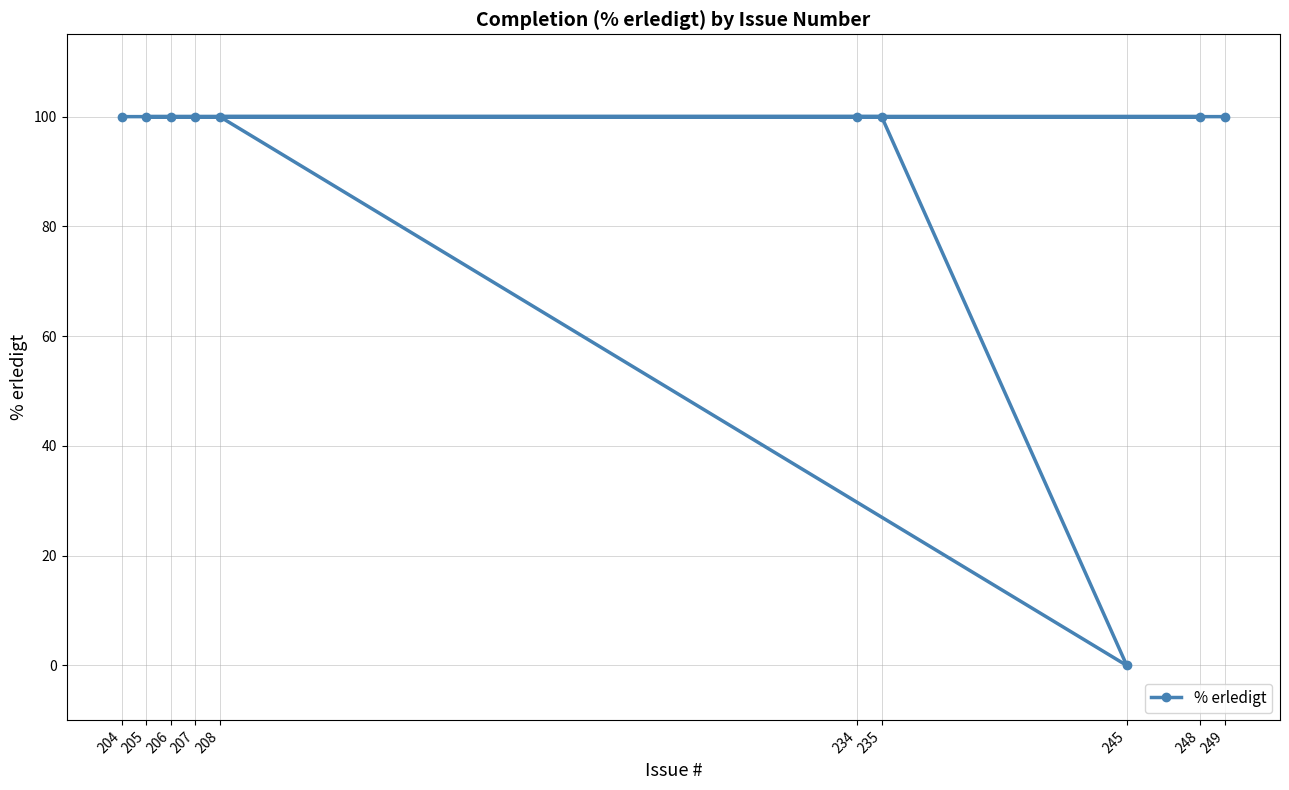

Reading left to right, what are all the values shown in this chart?

204=100	205=100	206=100	207=100	208=100	234=100	235=100	245=0	248=100	249=100